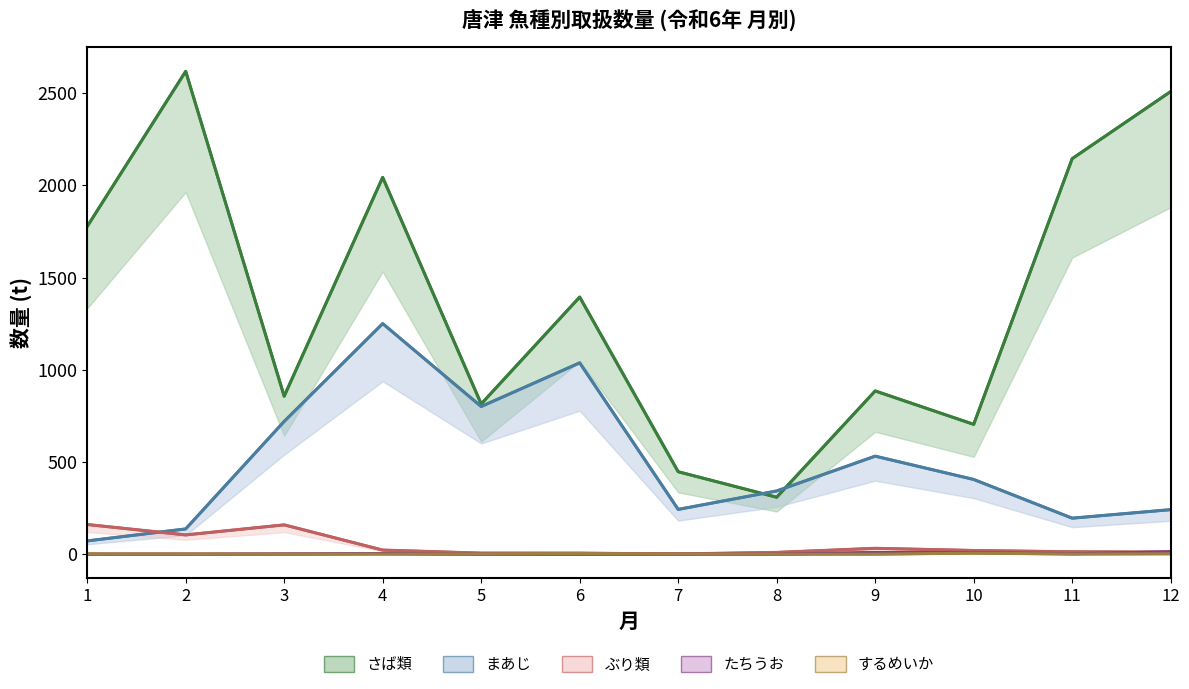

Where is するめいか (線) nearest to the value 3?

12